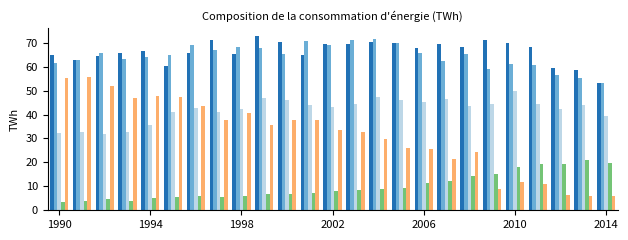

What is the greatest value displayed?

72.6